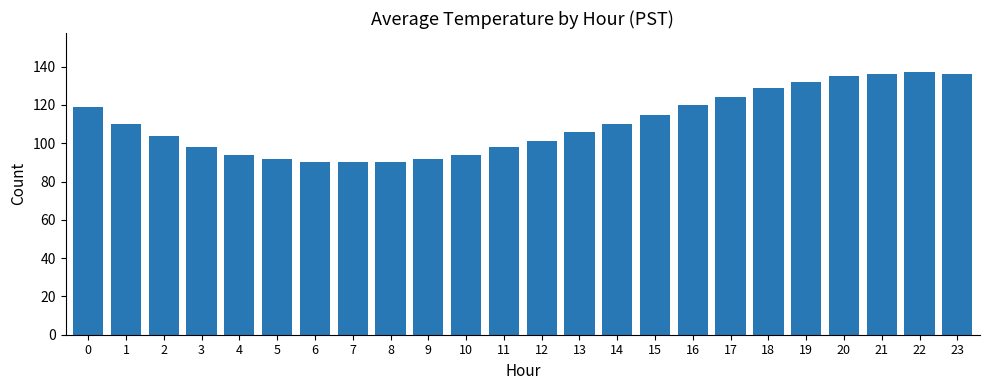

What is the value of the 3rd bar from the left?

104